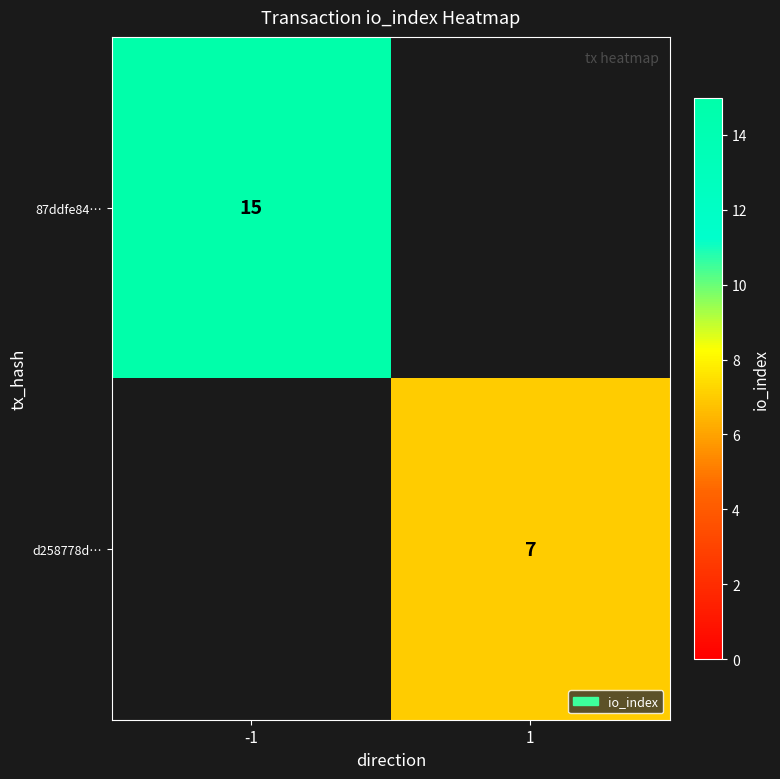

Which label corresponds to the smallest value in the chart?

1